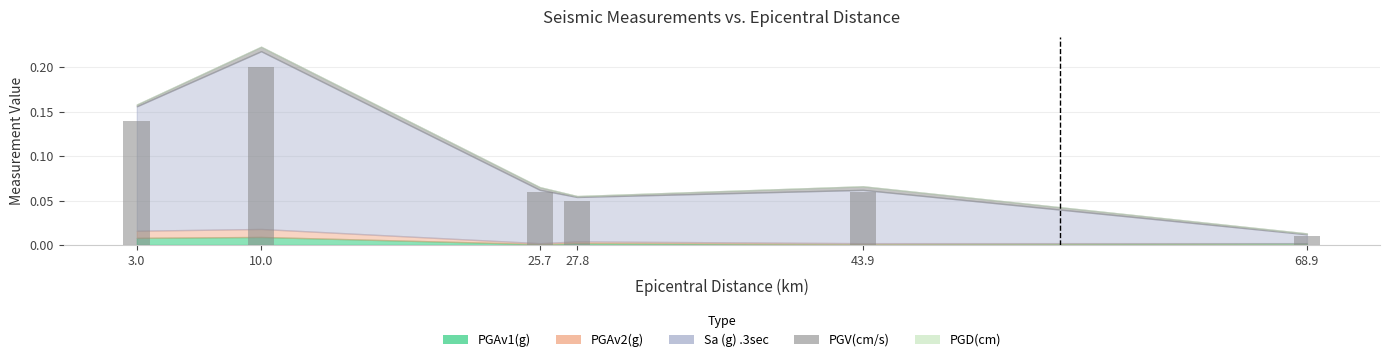

What is the label of the 2nd bar from the left?

10.0